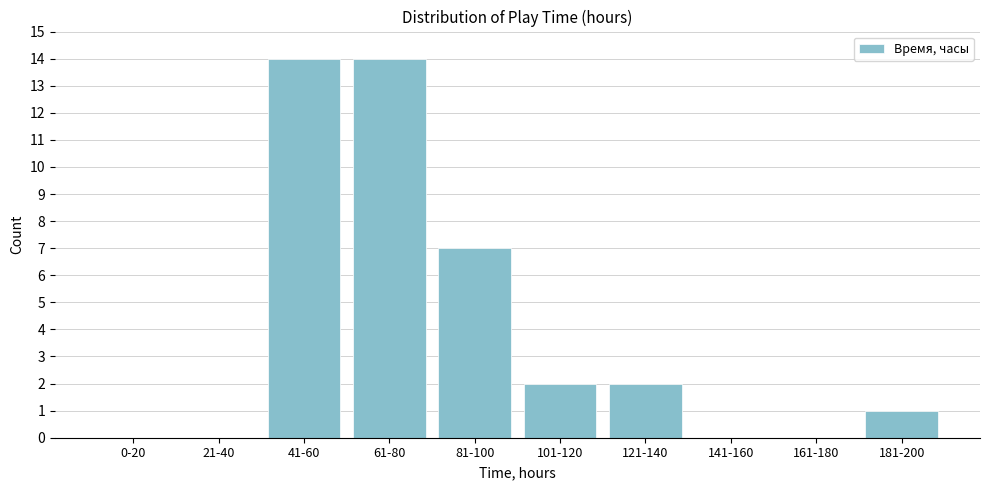

Reading left to right, what are all the values shown in this chart?

0-20=0	21-40=0	41-60=14	61-80=14	81-100=7	101-120=2	121-140=2	141-160=0	161-180=0	181-200=1